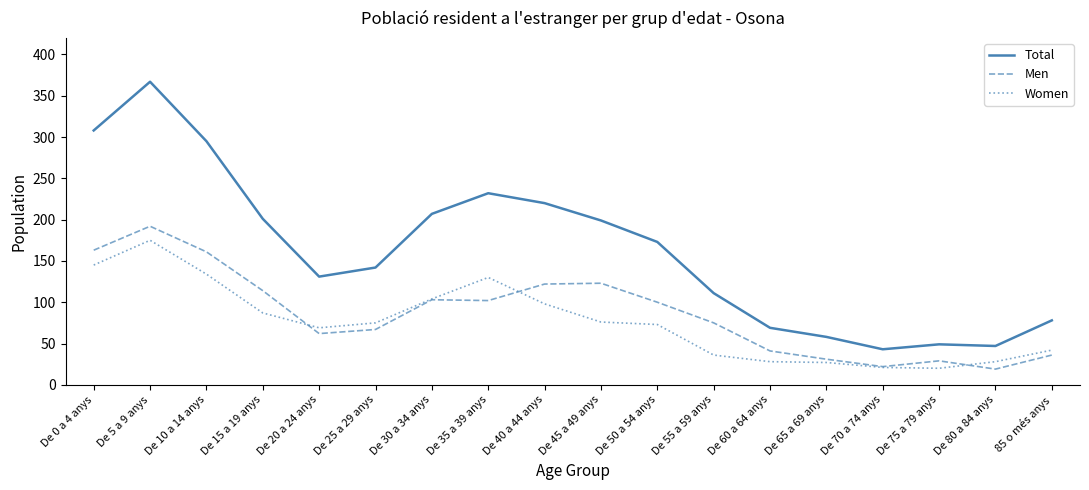

List the series in order of their peak value, highest first.

Total, Men, Women